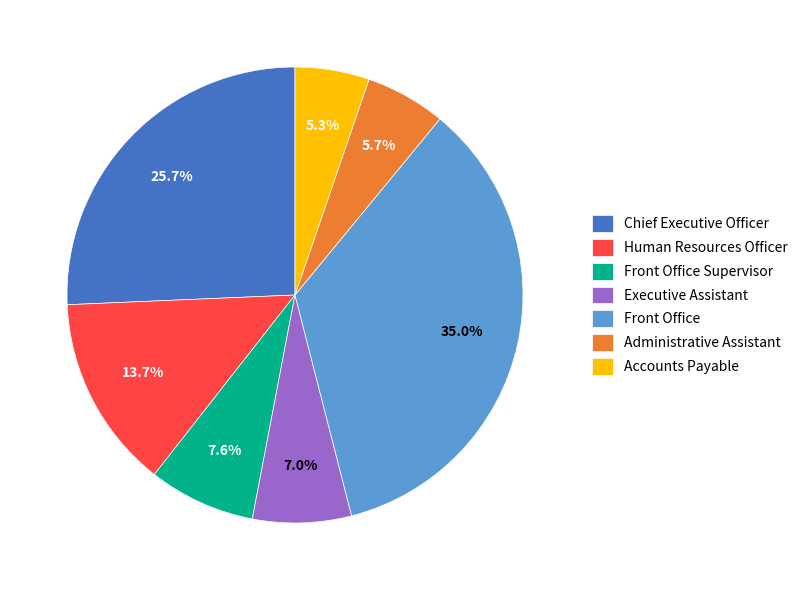

To the nearest percent, what is the combined percentage of Executive Assistant and Chief Executive Officer?

33%